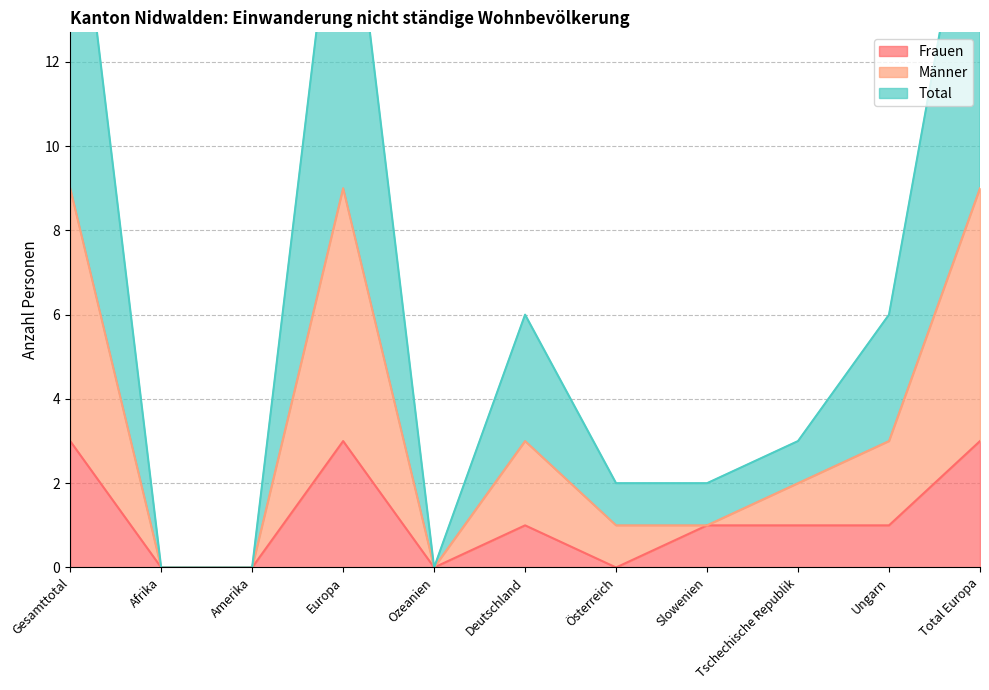

How many positive values does the Männer series have?

8